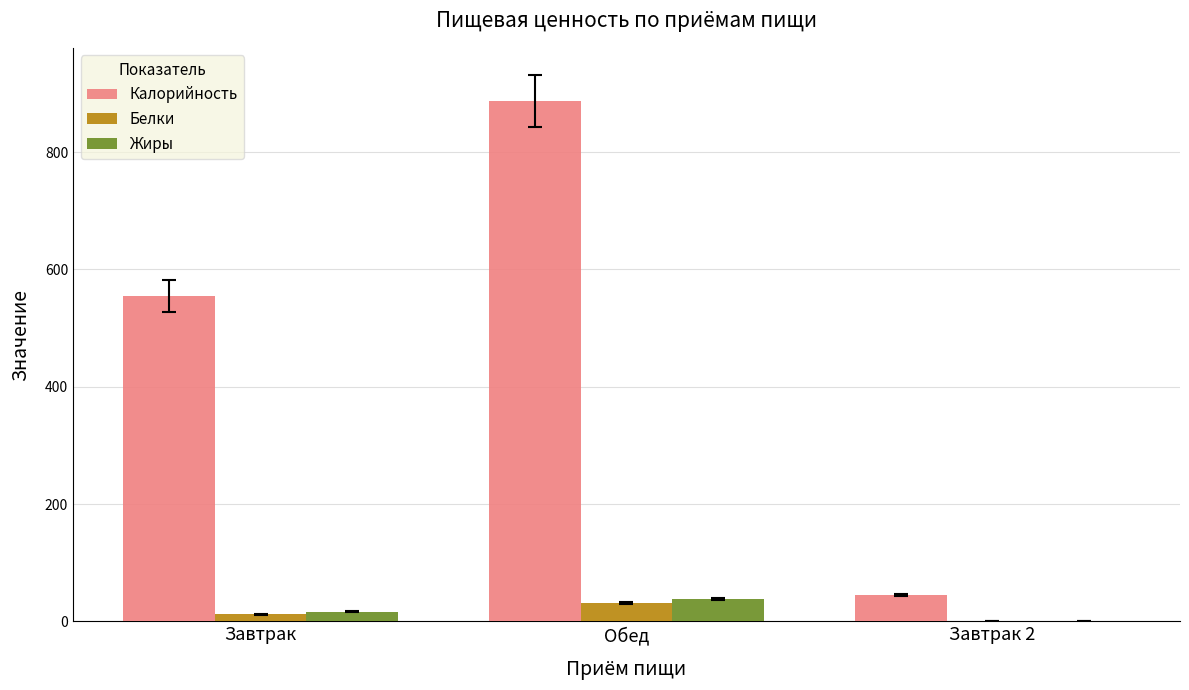

Read the Калорийность value at Обед.

886.9